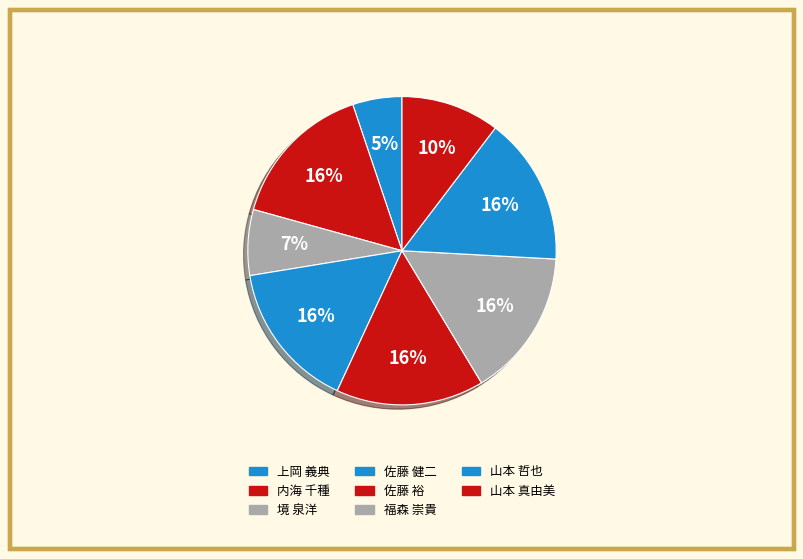

Is 山本 真由美 the majority of the pie?

No